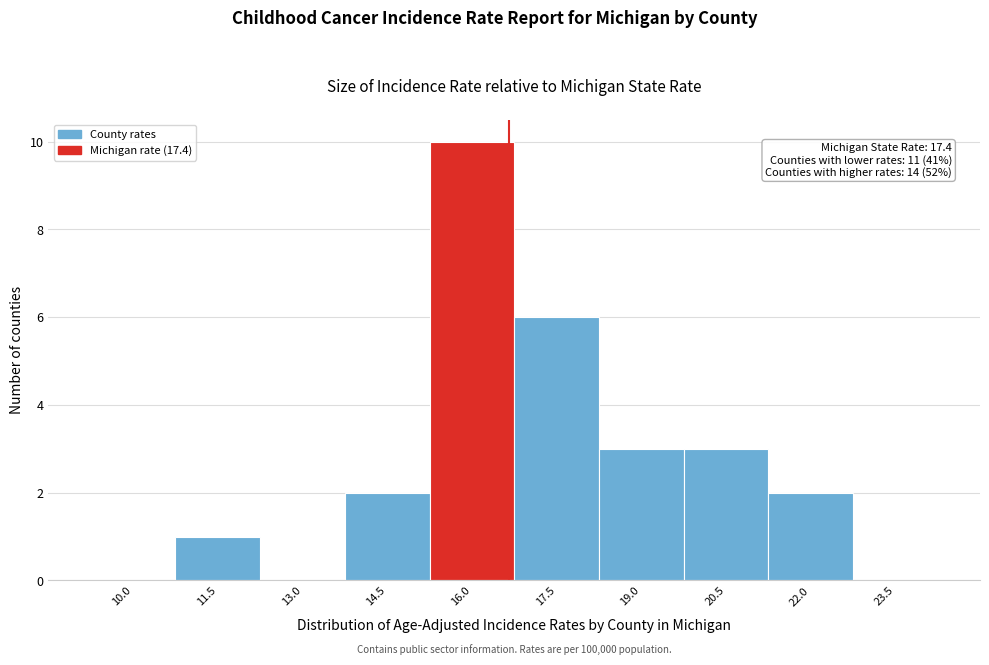

Reading left to right, what are all the values shown in this chart?

10.0=0	11.5=1	13.0=0	14.5=2	16.0=10	17.5=6	19.0=3	20.5=3	22.0=2	23.5=0